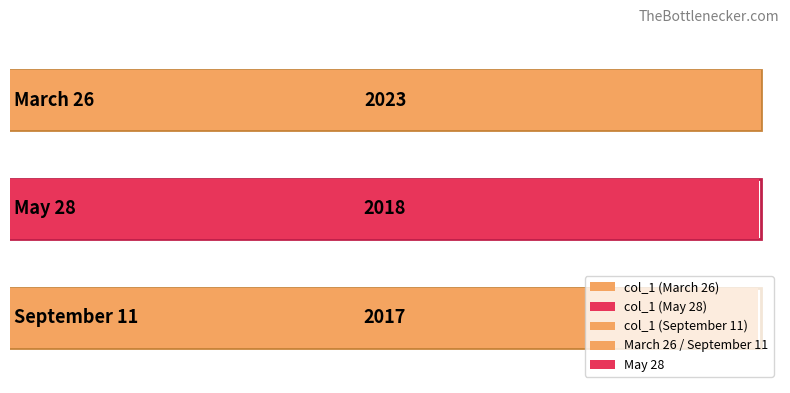

What is the difference between the maximum and minimum values?

6